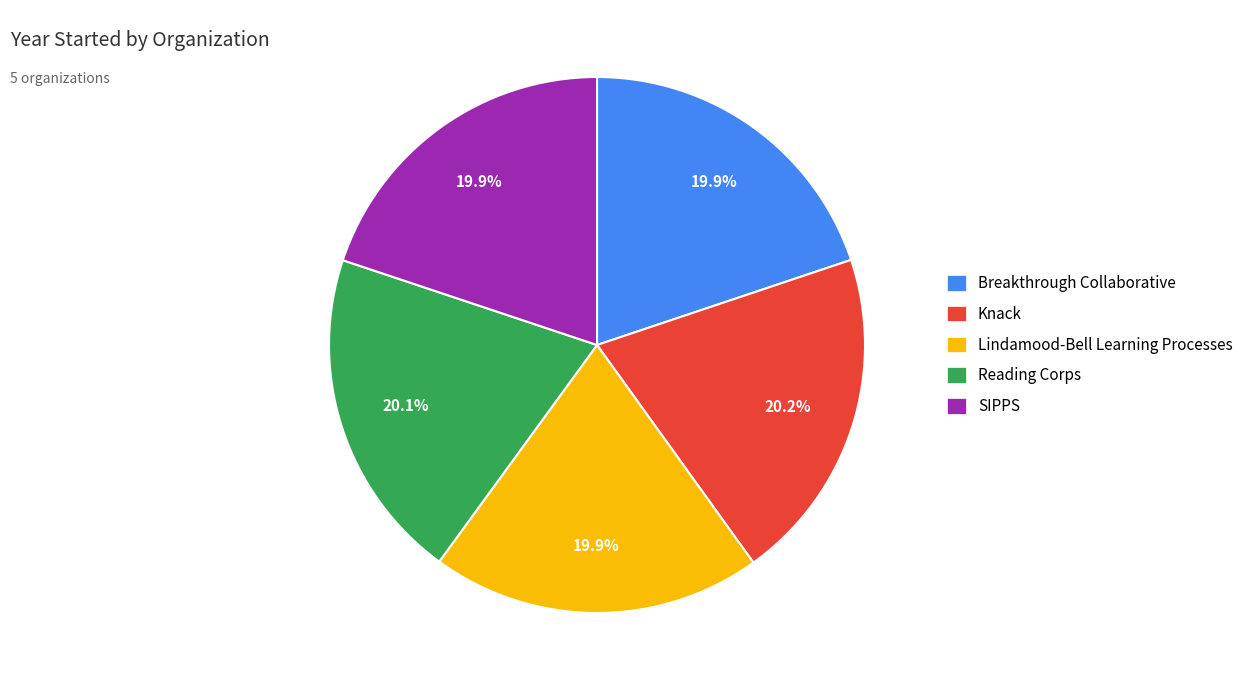

Is it true that Reading Corps is 20% of the pie?

True